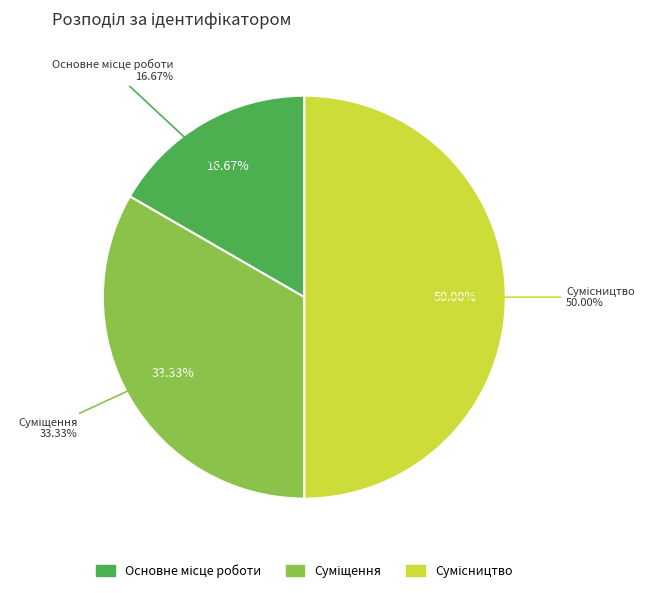

How many slices are in this pie chart?

3